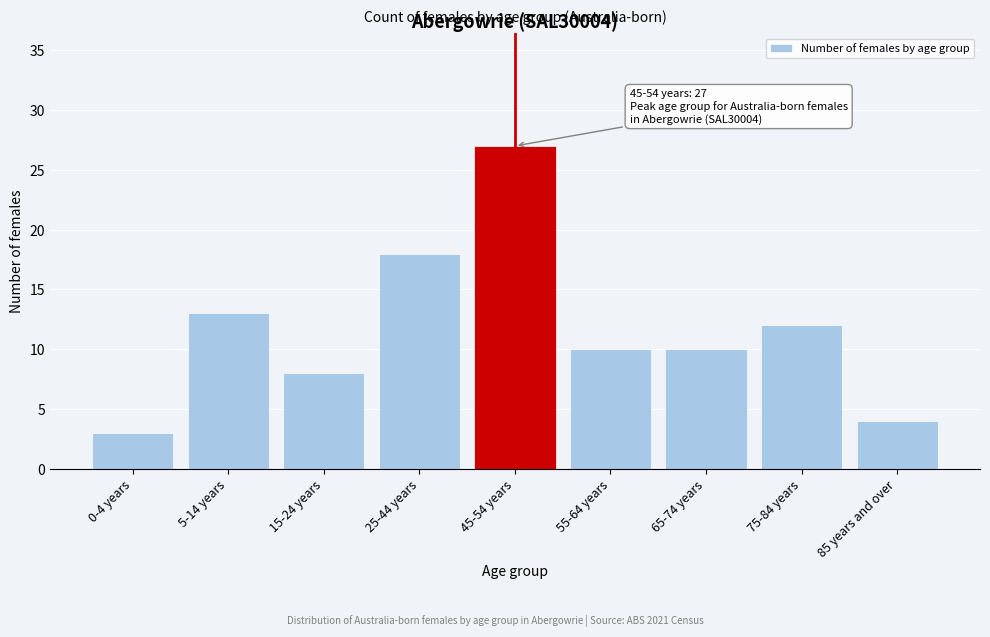

Reading right to left, what are all the values shown in this chart?

85 years and over=4	75-84 years=12	65-74 years=10	55-64 years=10	45-54 years=27	25-44 years=18	15-24 years=8	5-14 years=13	0-4 years=3